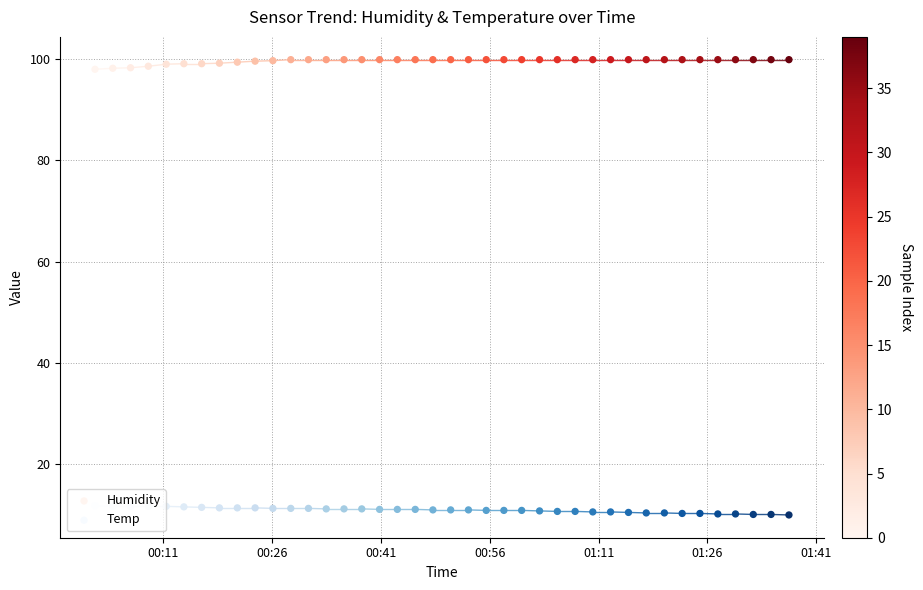

Which series contains the lowest Y value?

Temp